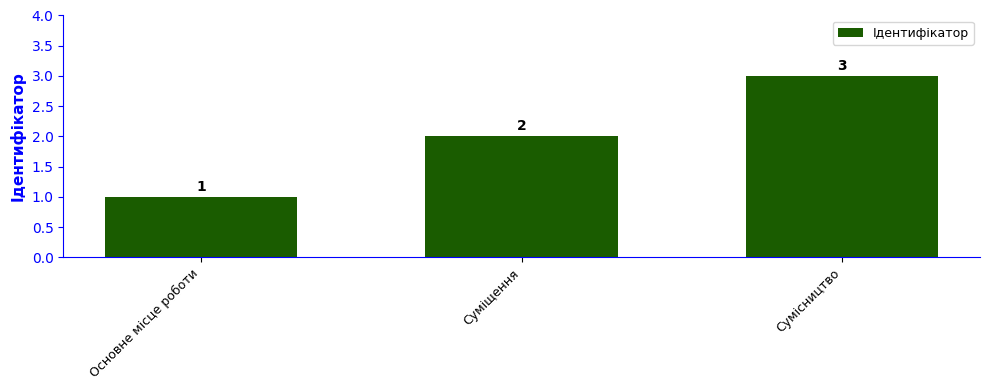

Count the number of data series in this chart.

1